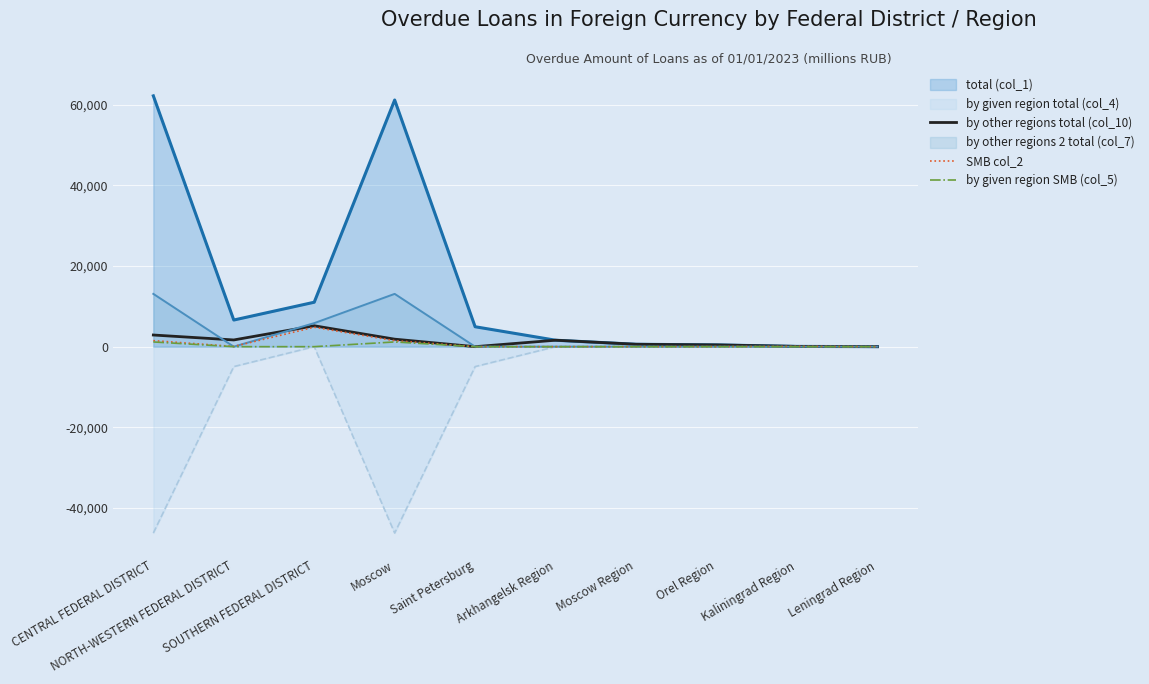

What value does the by other regions total (col_10) series have at Moscow Region, to the nearest 10?

600